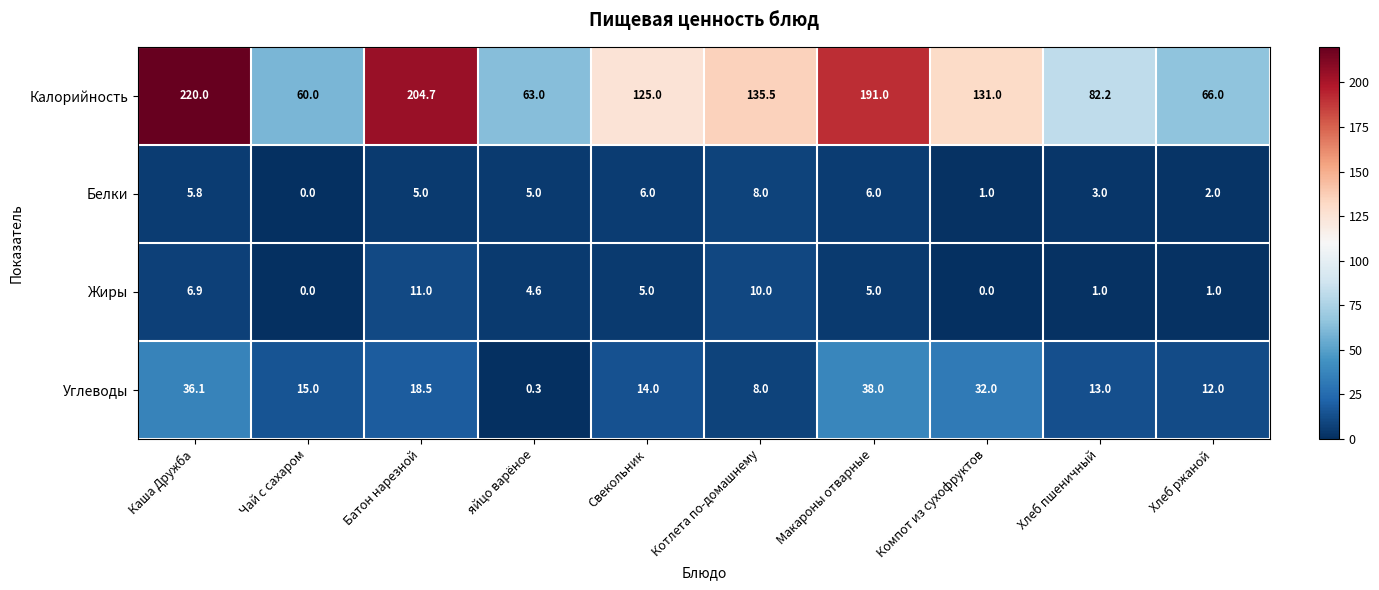

What is the difference between the Калорийность values at Каша Дружба and Котлета по-домашнему?

84.5